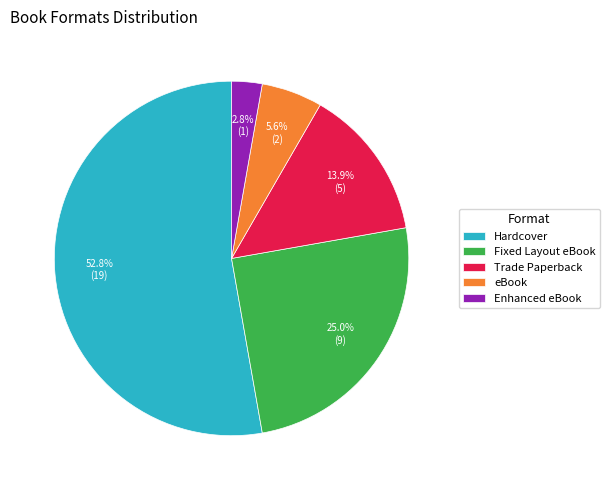

Combined, do Hardcover and Enhanced eBook account for over 50%?

Yes